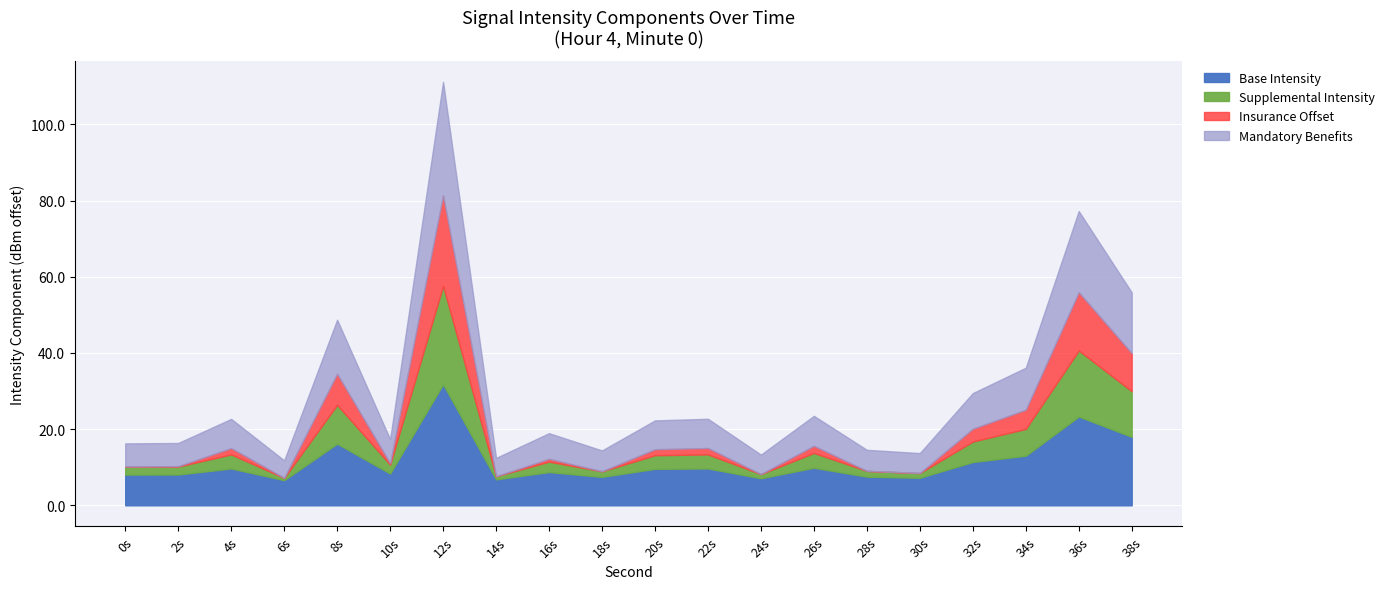

Is it true that Base Intensity equals 8.1 at 0s?

True